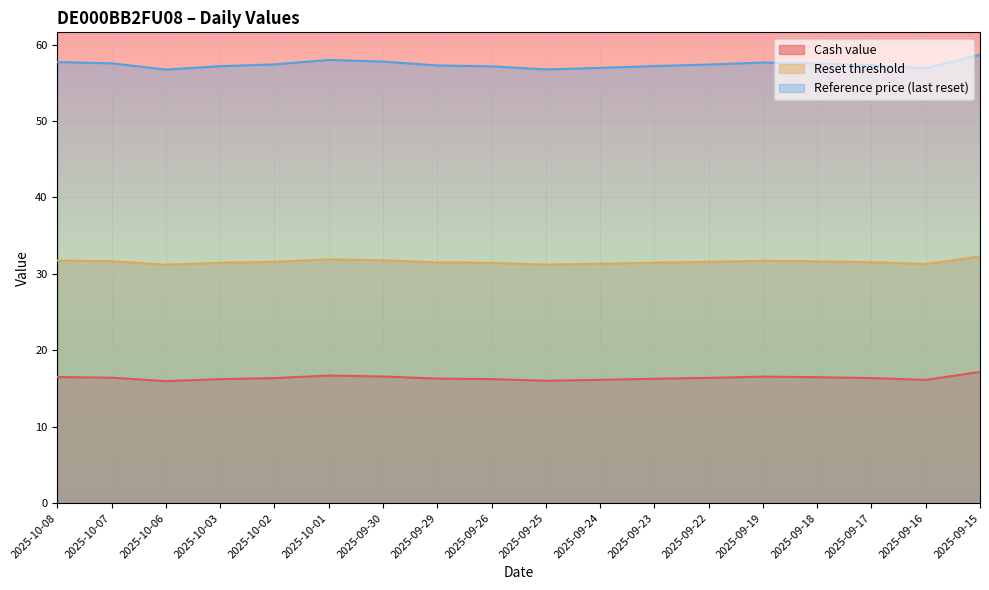

Which has a higher value, 2025-10-02 or 2025-09-22?

2025-09-22